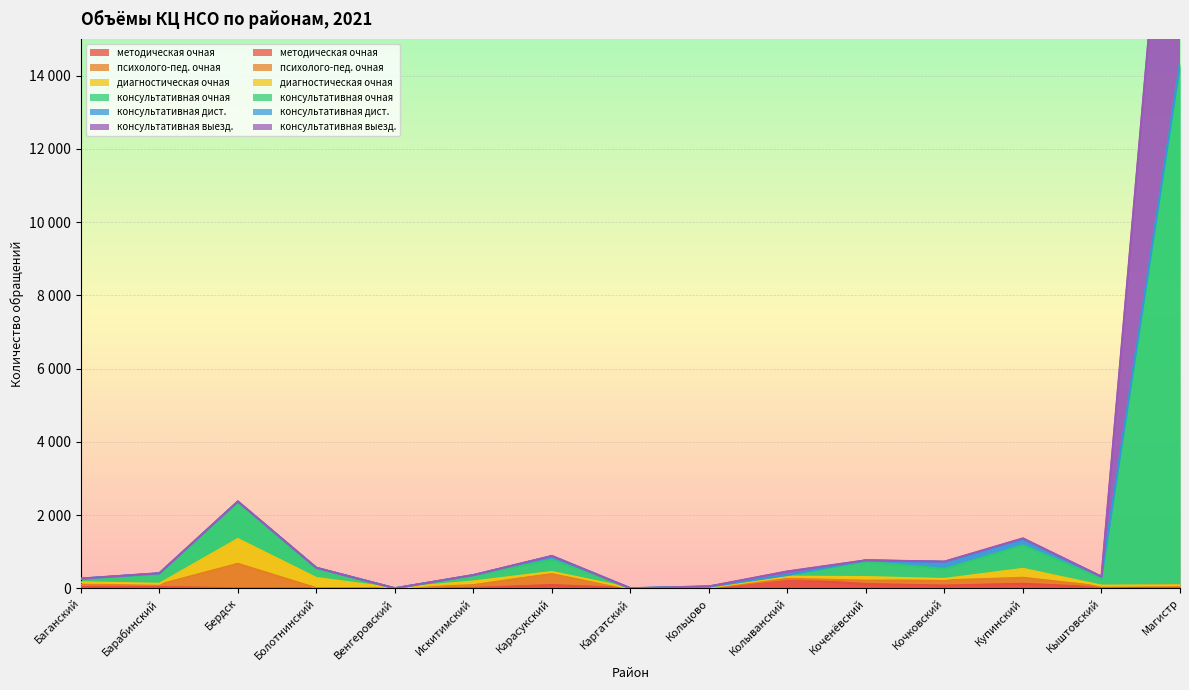

What is the sum of the консультативная очная values at Колыванский and Баганский?

724